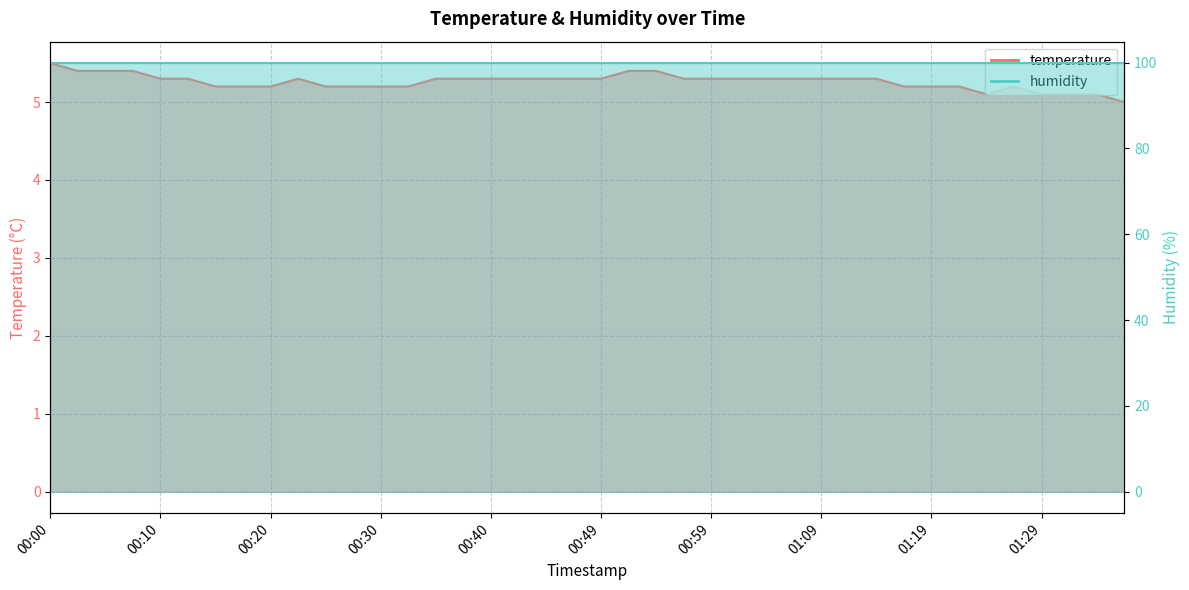

Reading left to right, transcribe all the data shown in this chart.

00:00=5.5	00:03=5.4	00:05=5.4	00:08=5.4	00:10=5.3	00:13=5.3	00:15=5.2	00:18=5.2	00:20=5.2	00:22=5.3	00:25=5.2	00:27=5.2	00:30=5.2	00:32=5.2	00:35=5.3	00:37=5.3	00:40=5.3	00:42=5.3	00:45=5.3	00:47=5.3	00:49=5.3	00:52=5.4	00:54=5.4	00:57=5.3	00:59=5.3	01:02=5.3	01:04=5.3	01:07=5.3	01:09=5.3	01:12=5.3	01:14=5.3	01:16=5.2	01:19=5.2	01:21=5.2	01:24=5.1	01:26=5.2	01:29=5.1	01:31=5.1	01:34=5.1	01:36=5.0